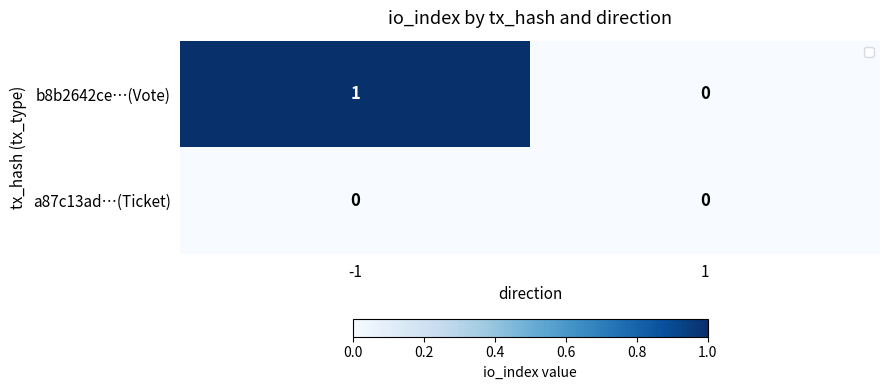

Rank the series by their average value, from highest to lowest.

b8b2642ce…(Vote), a87c13ad…(Ticket)